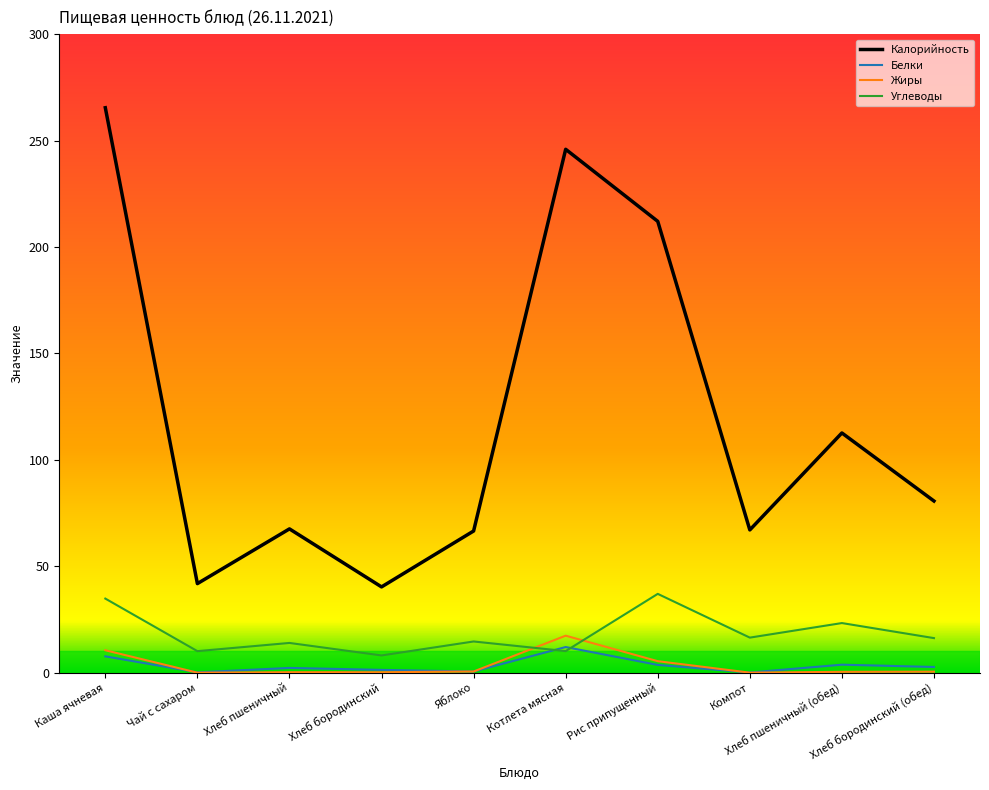

How many lines are shown in the chart?

4